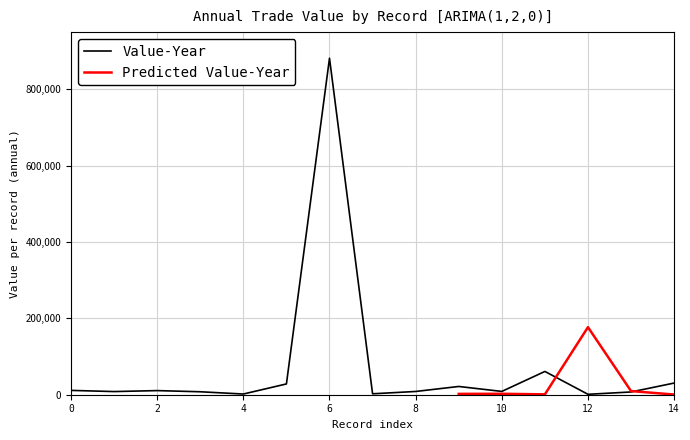

Is it true that the value at 11 is 60994?

True